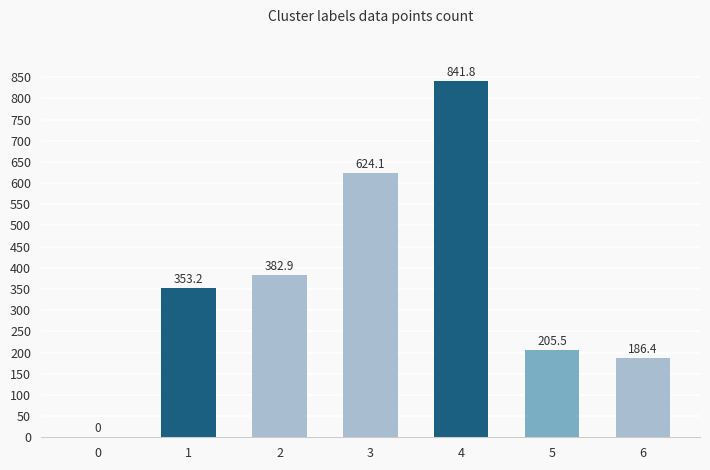

The chart shows a value of 205.5 at 5. True or false?

True